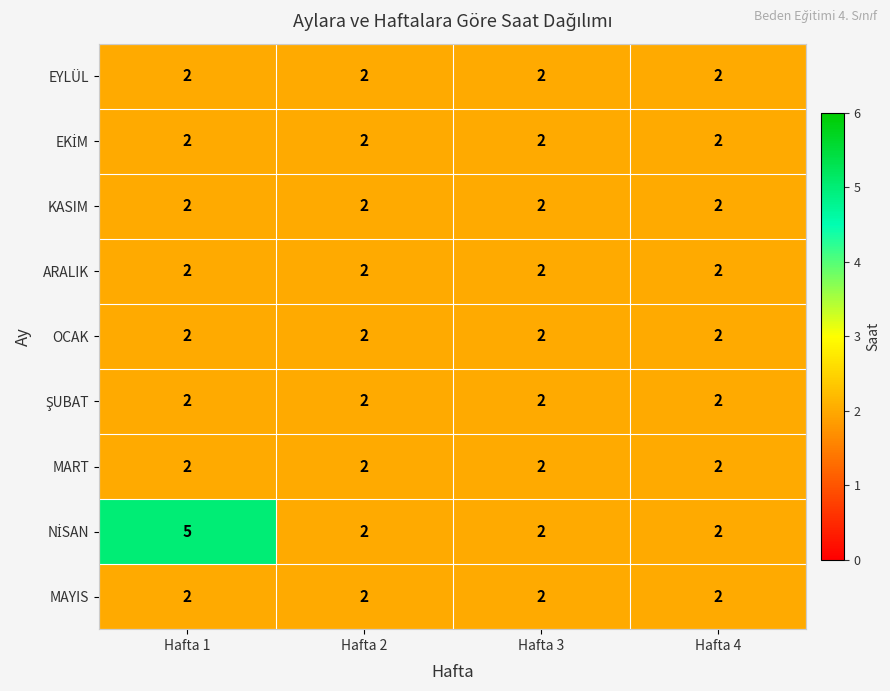

What is the greatest value displayed?

5